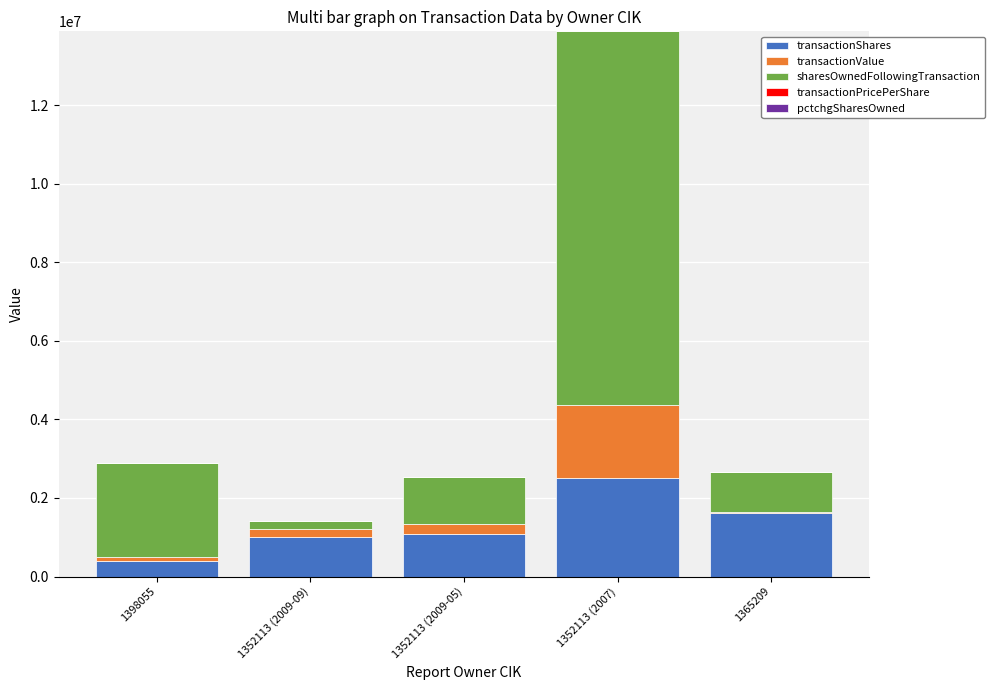

At which category is the sum across all series the highest?

1352113 (2007)